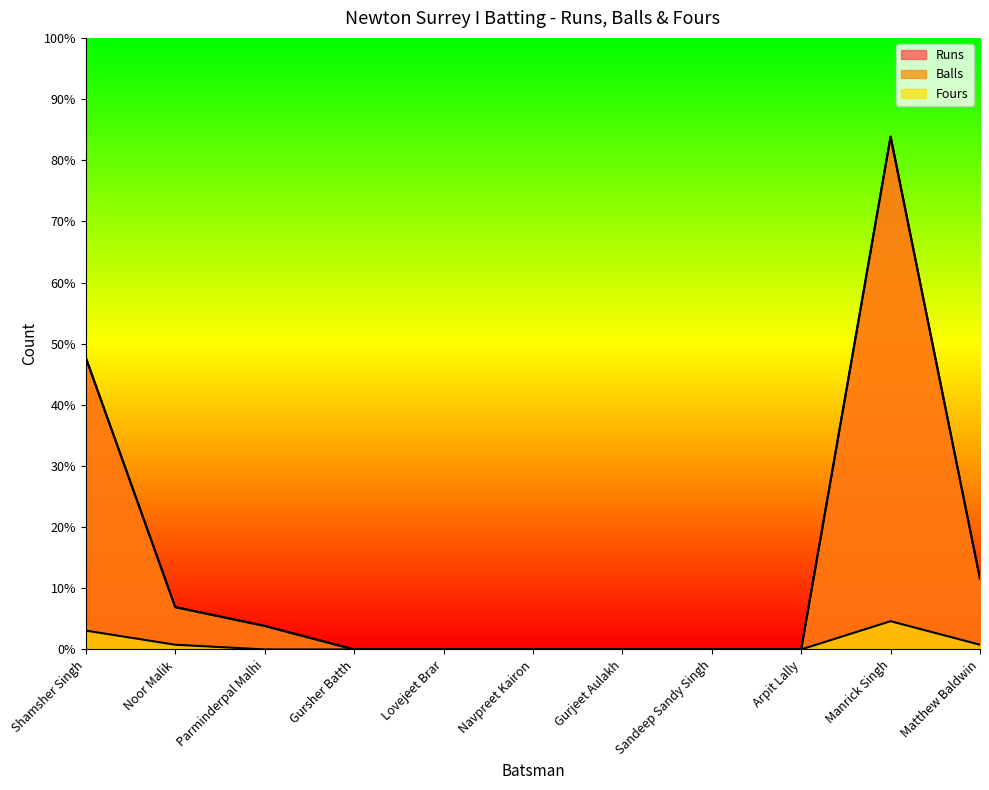

What is the greatest value displayed?

109